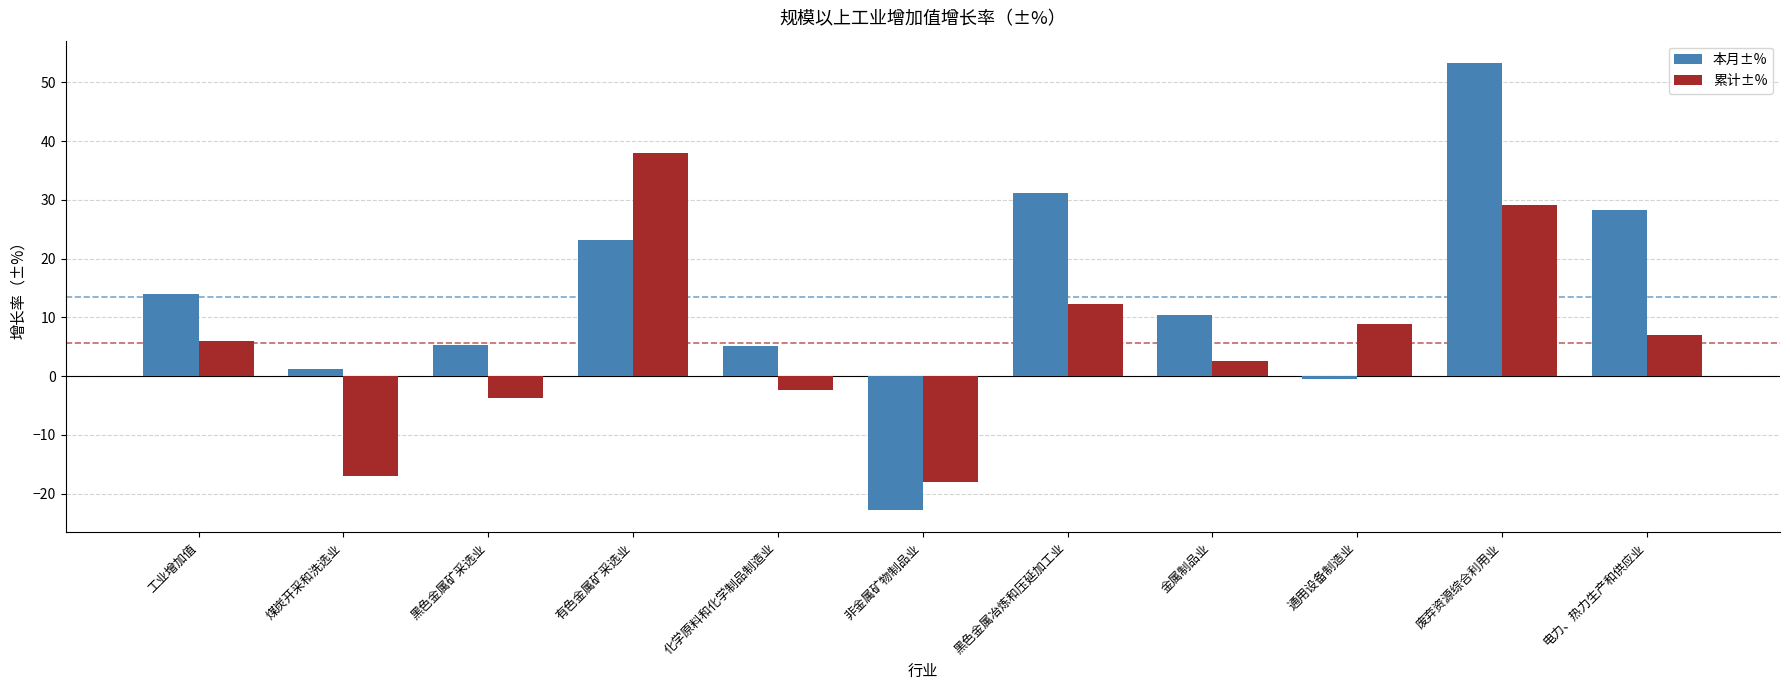

How many data points in 累计±% are above 5?

6